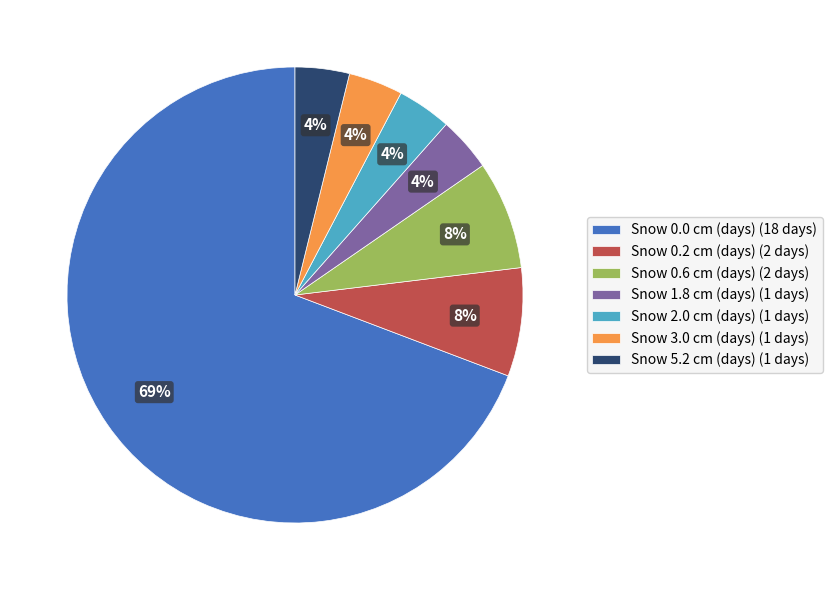

Is it true that Snow 0.2 cm (days) is 8% of the pie?

True